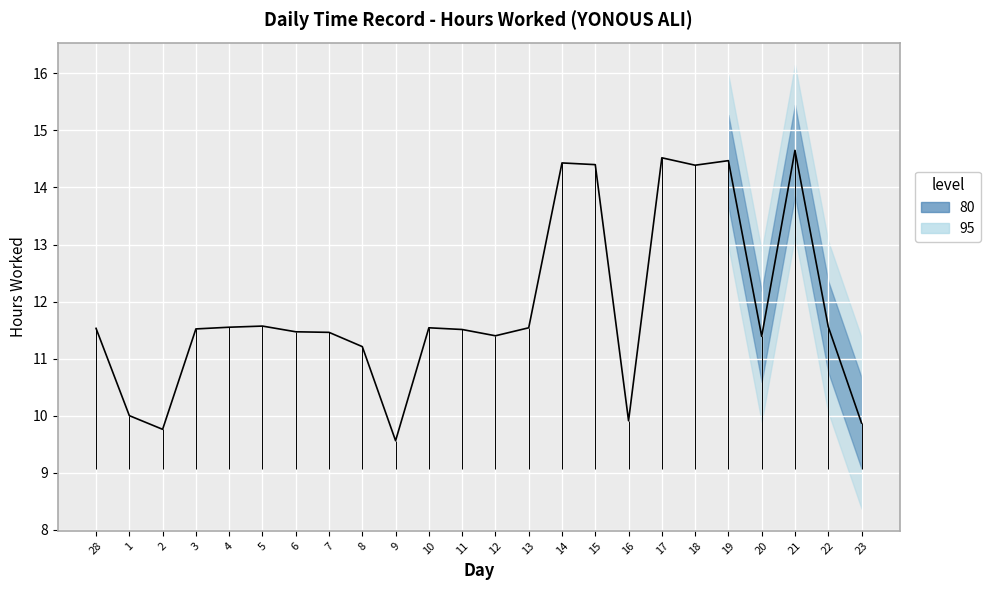

What is the label of the 18th point from the left?

17